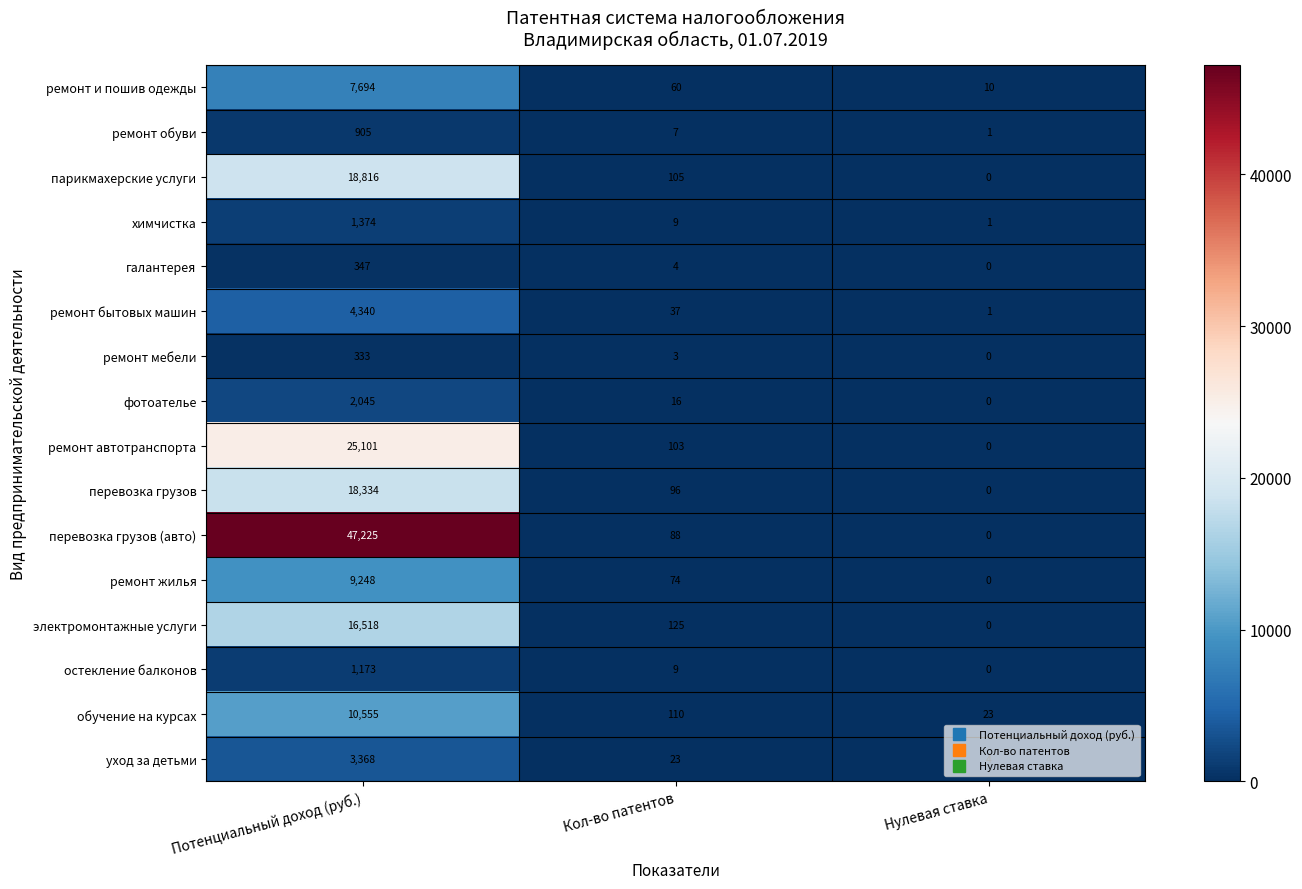

Which series has the largest total across all categories?

перевозка грузов (авто)